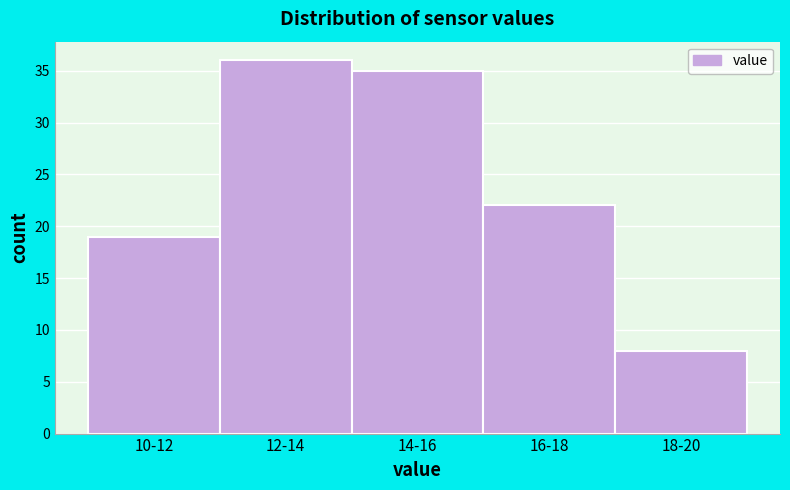

Reading left to right, what are all the values shown in this chart?

19	36	35	22	8